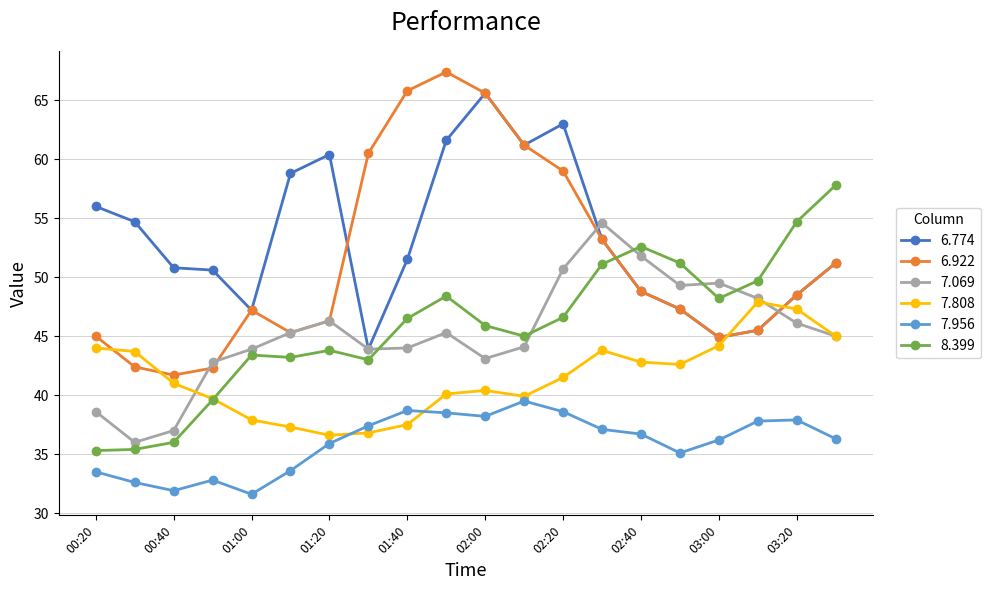

True or false: 7.956 and 7.069 cross at least once.

False